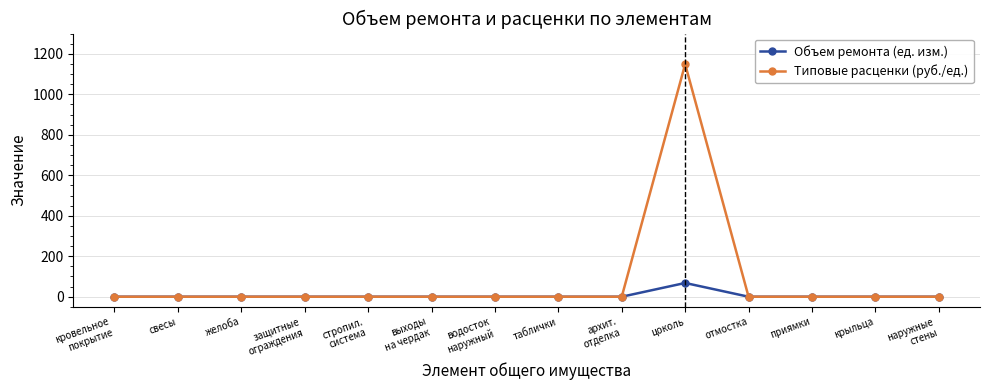

How many lines are shown in the chart?

2